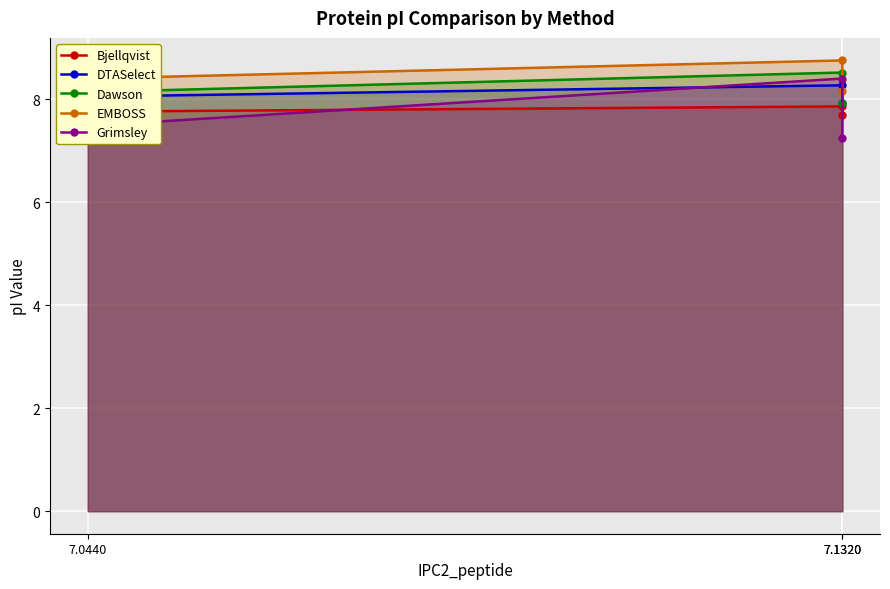

Read the Bjellqvist value at 7.1320.

7.7